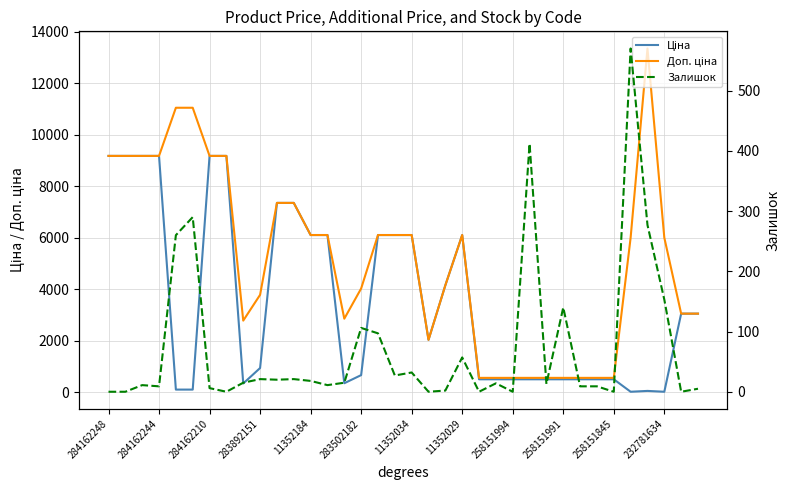

How many lines are shown in the chart?

3